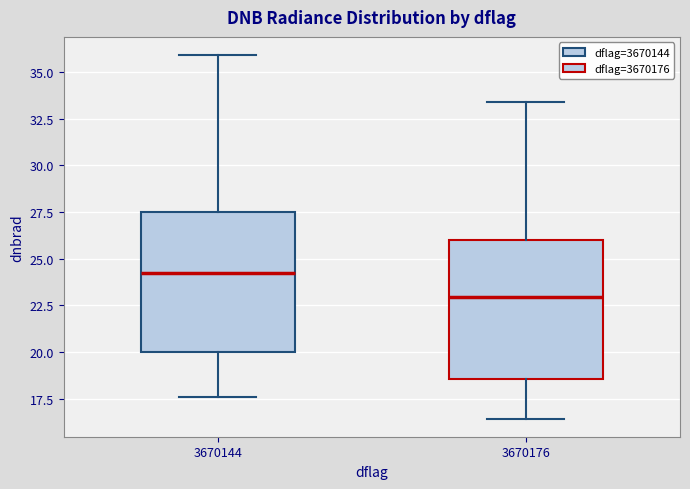

Reading left to right, read every box against the y-axis: the position of its median line, the range the box covers, and the ends of its whiskers. The values are not printed on the chart, so give them approximately, as read against the axis.

3670144: median 24.0, box 20.0 to 27.5, whiskers 17.5 to 36.0
3670176: median 23.0, box 18.5 to 26.0, whiskers 16.5 to 33.5